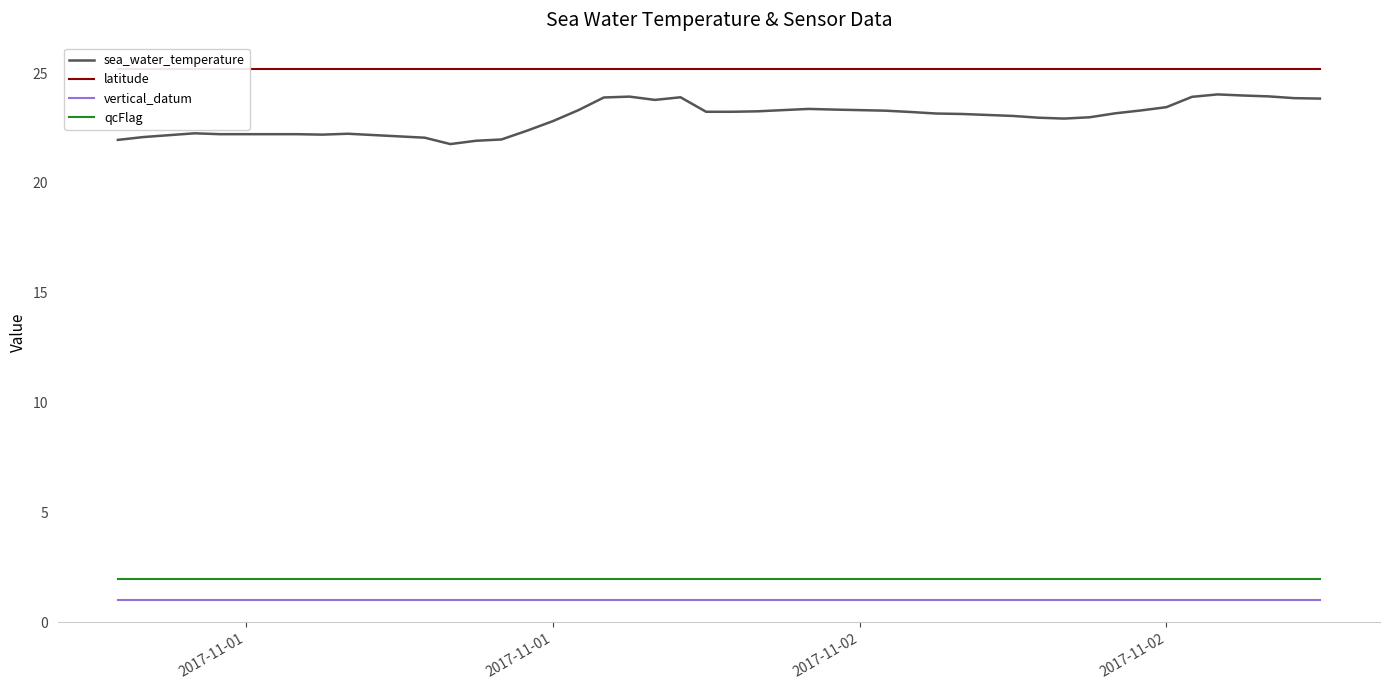

What is the sum of all latitude values?

1007.0